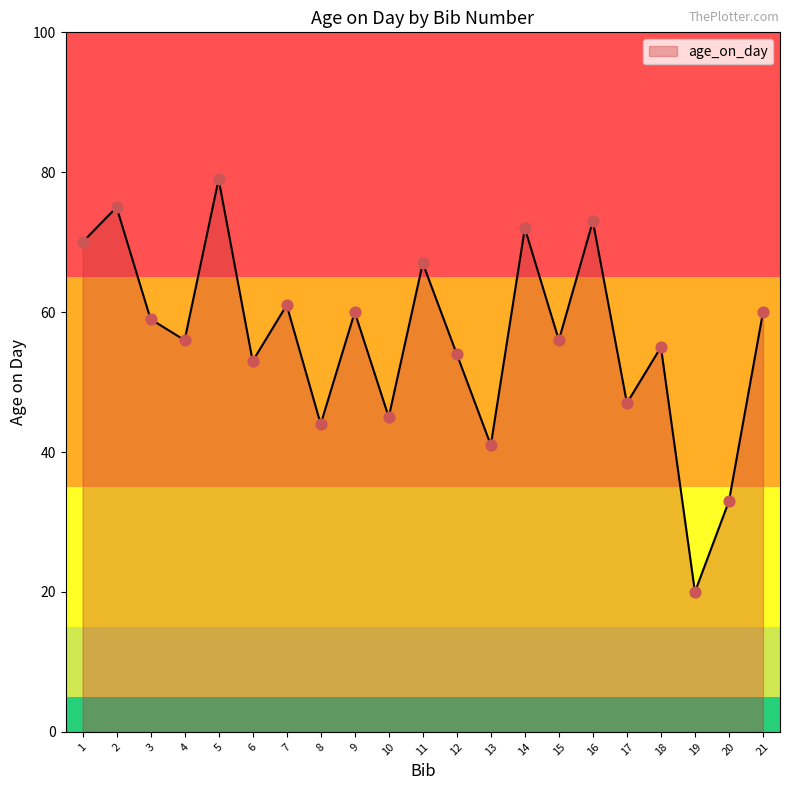

Between 1 and 9, which is larger?

1